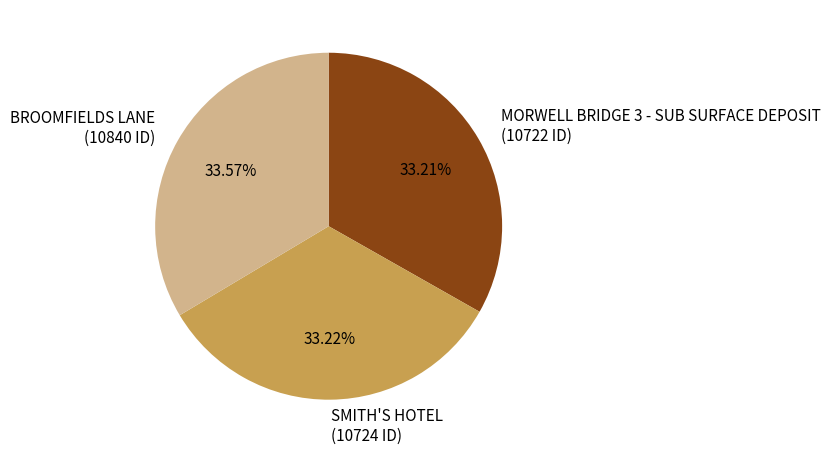

What is the total percentage of BROOMFIELDS LANE and SMITH'S HOTEL?

66.8%